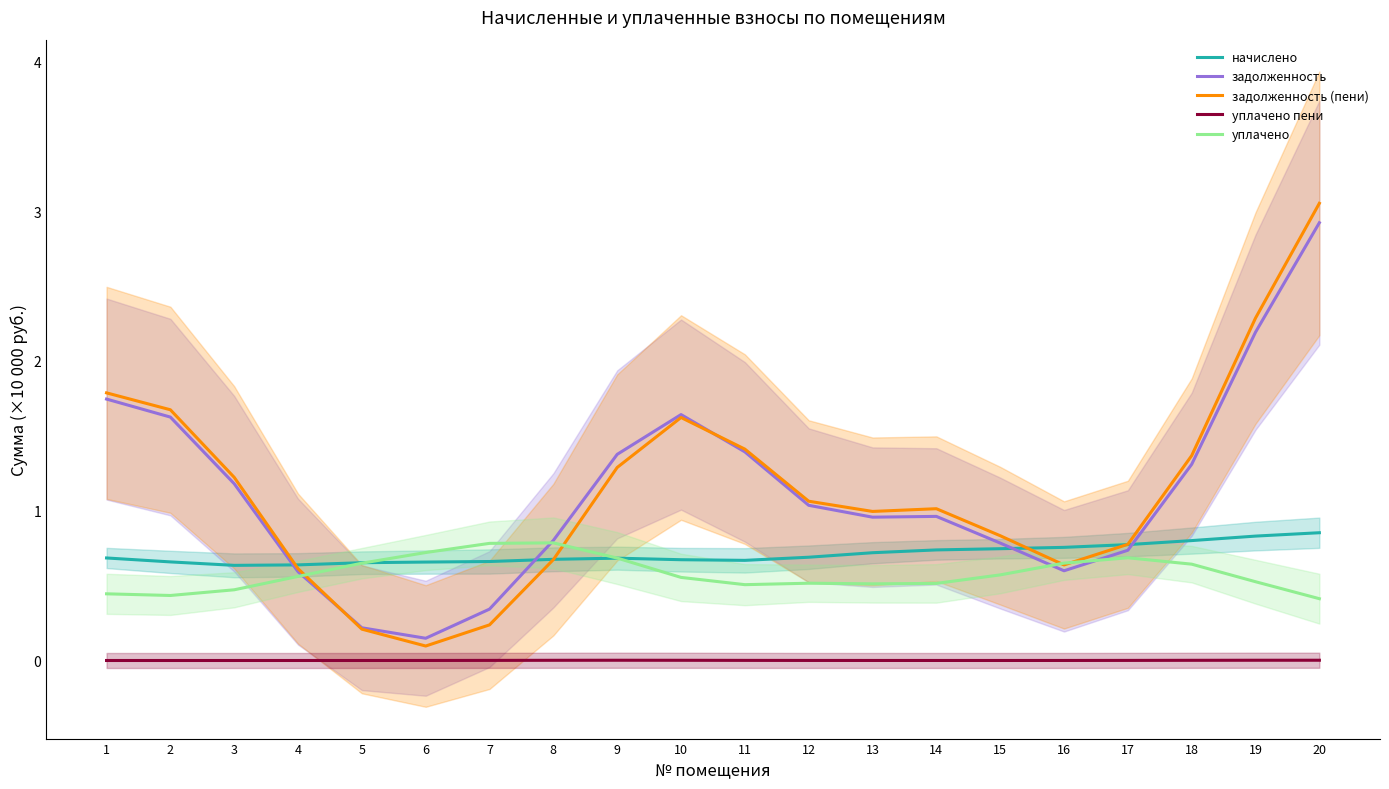

Which series has the largest total across all categories?

задолженность (пени)